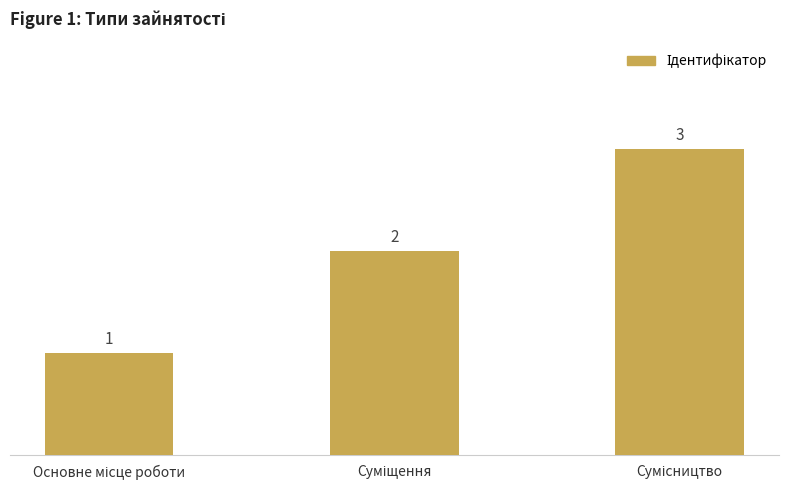

What is the difference between the maximum and minimum values?

2